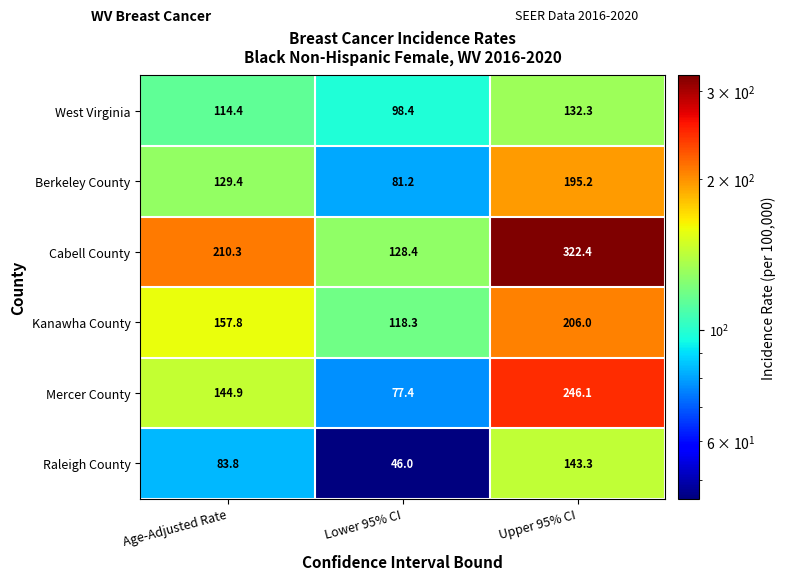

What is the difference between the highest and lowest values at Lower 95% CI?

82.4